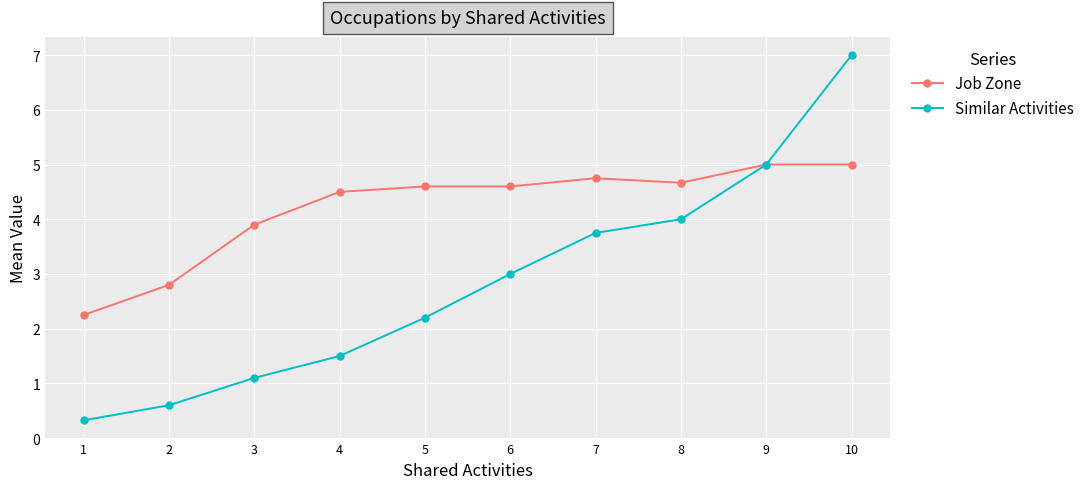

What is the sum of all Job Zone values?

42.1